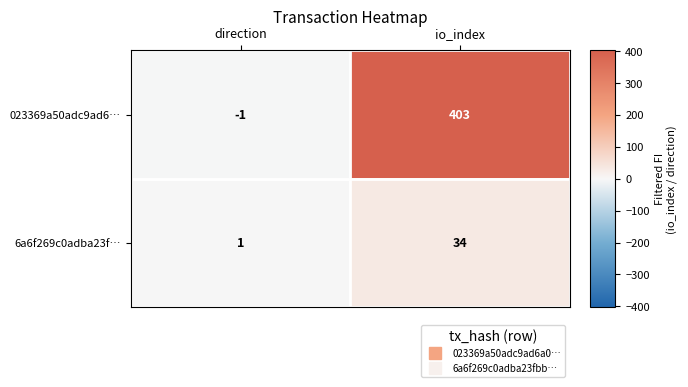

Which series has the widest spread of values?

023369a50adc9ad6…